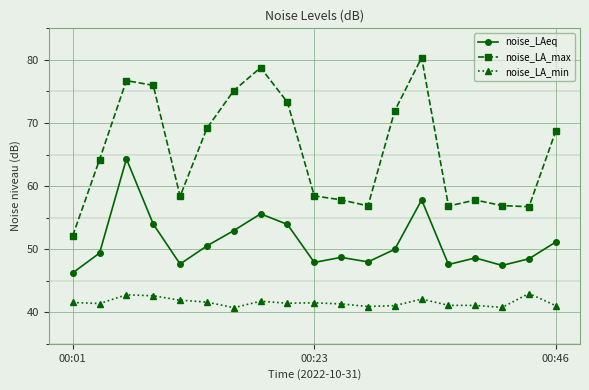

What is the highest value of the noise_LAeq series?

64.3